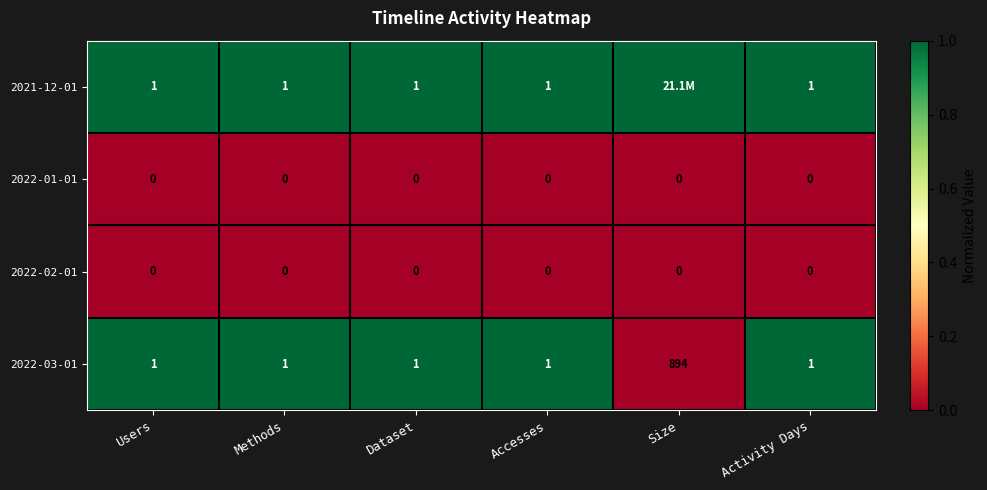

At which category is the sum across all series the highest?

Users